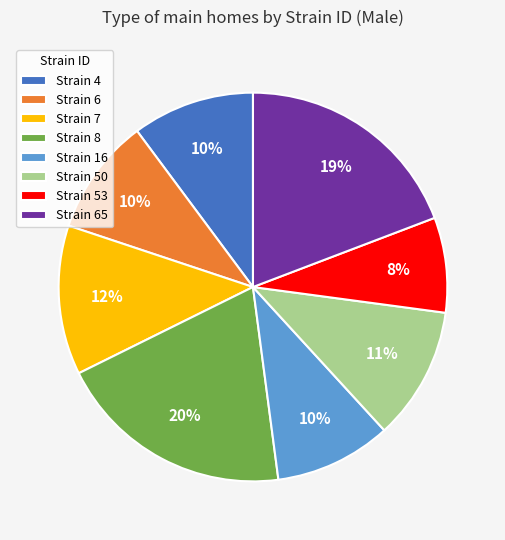

Between Strain 53 and Strain 7, which is larger?

Strain 7